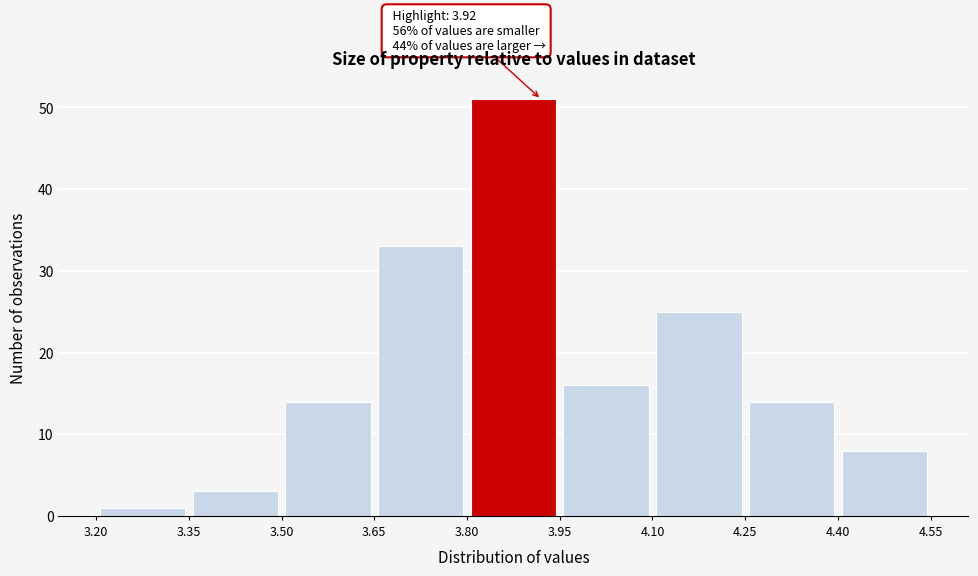

Which range on the x-axis has the tallest bar?

3.80 to 3.95